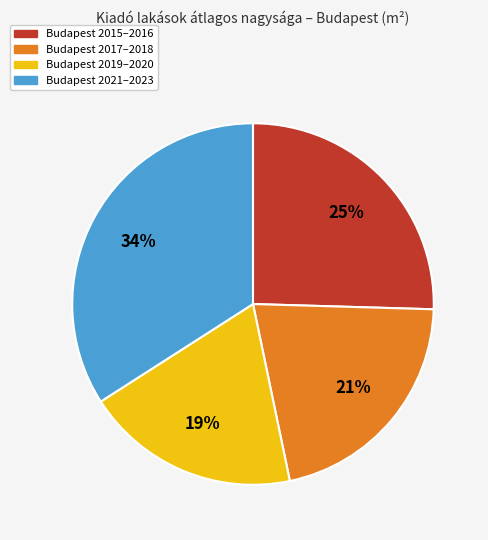

Is there any slice that represents more than half of the pie?

No